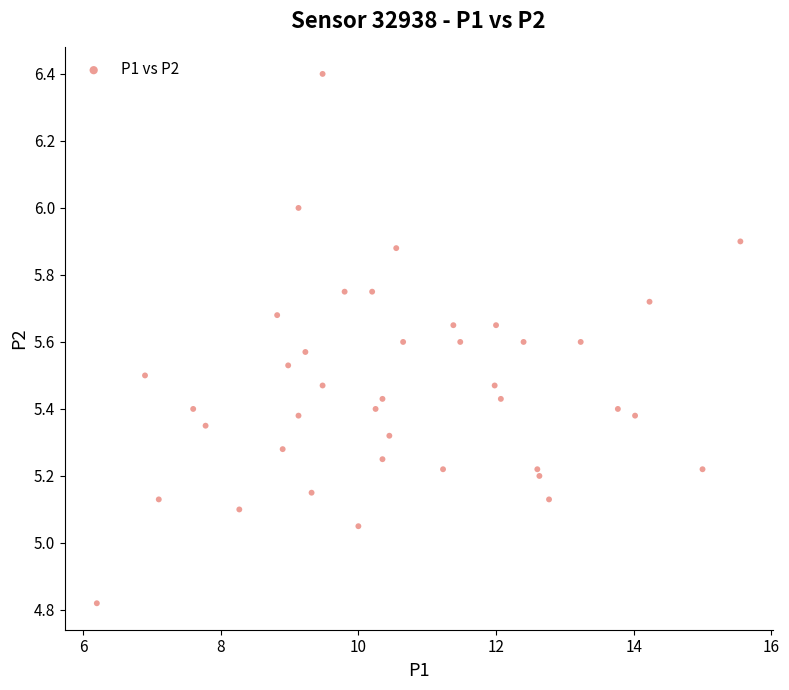

What is the range of X values (max minus min)?

9.4